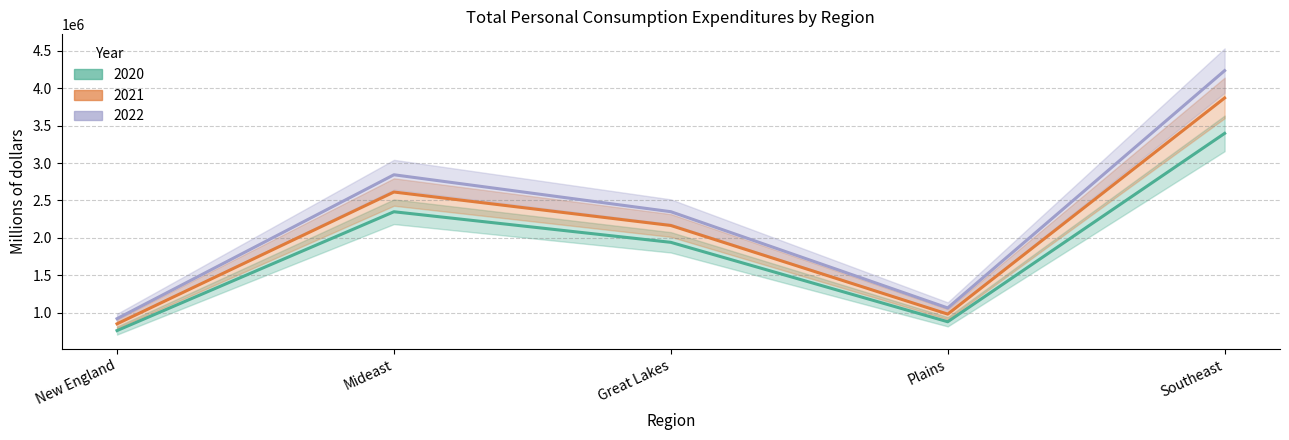

True or false: 2020 has a value of 526558 at Far West.

False